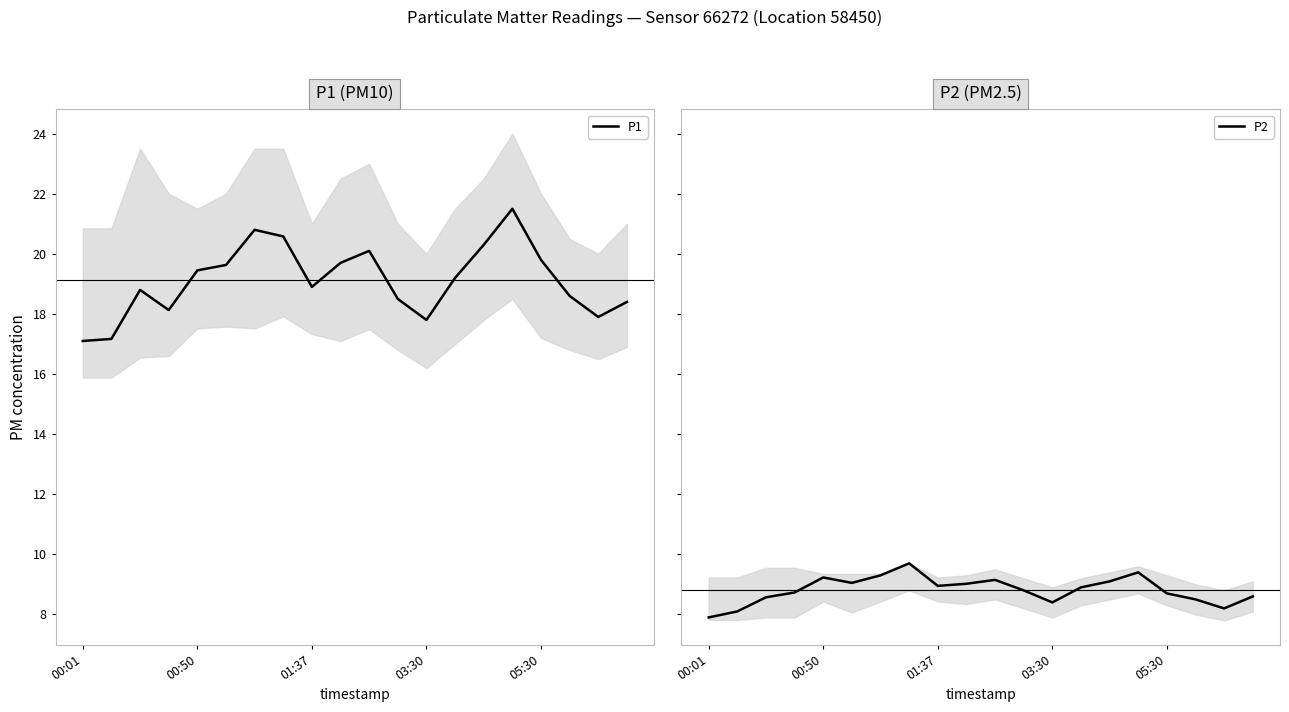

Rank the series by their average value, from highest to lowest.

P1, P2